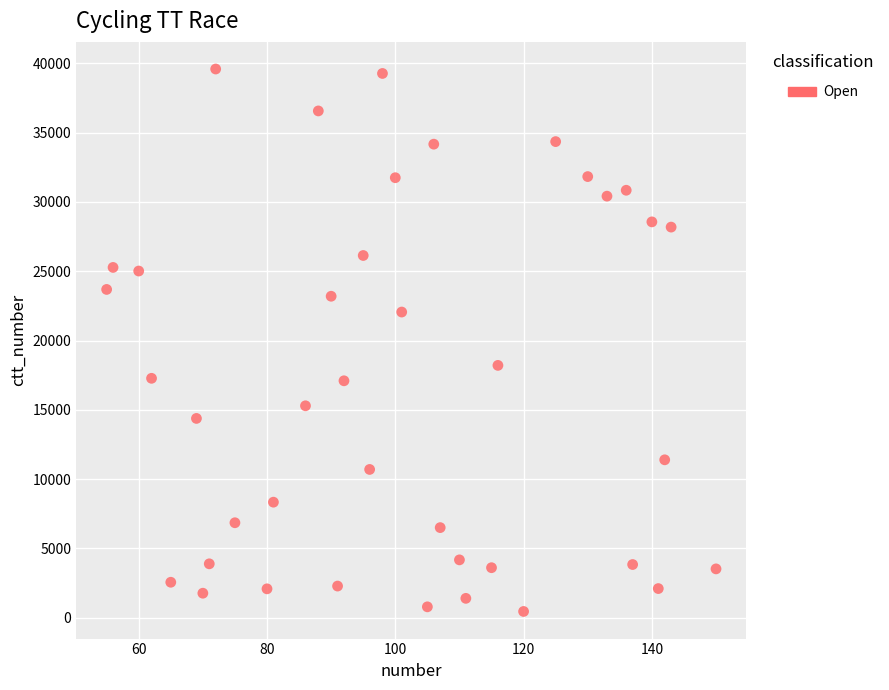

What is the range of X values (max minus min)?

95